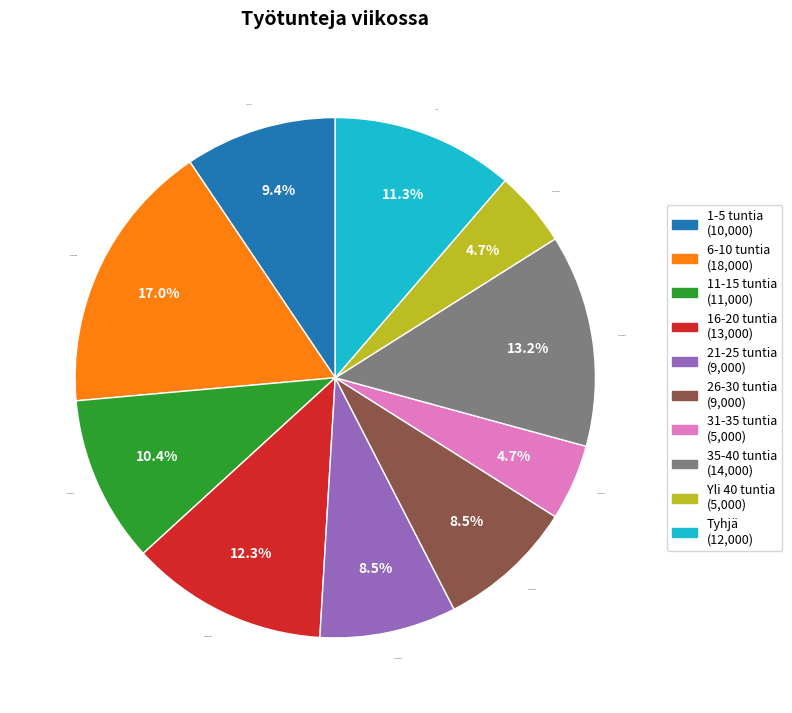

What is the largest slice in the pie chart?

6-10 tuntia